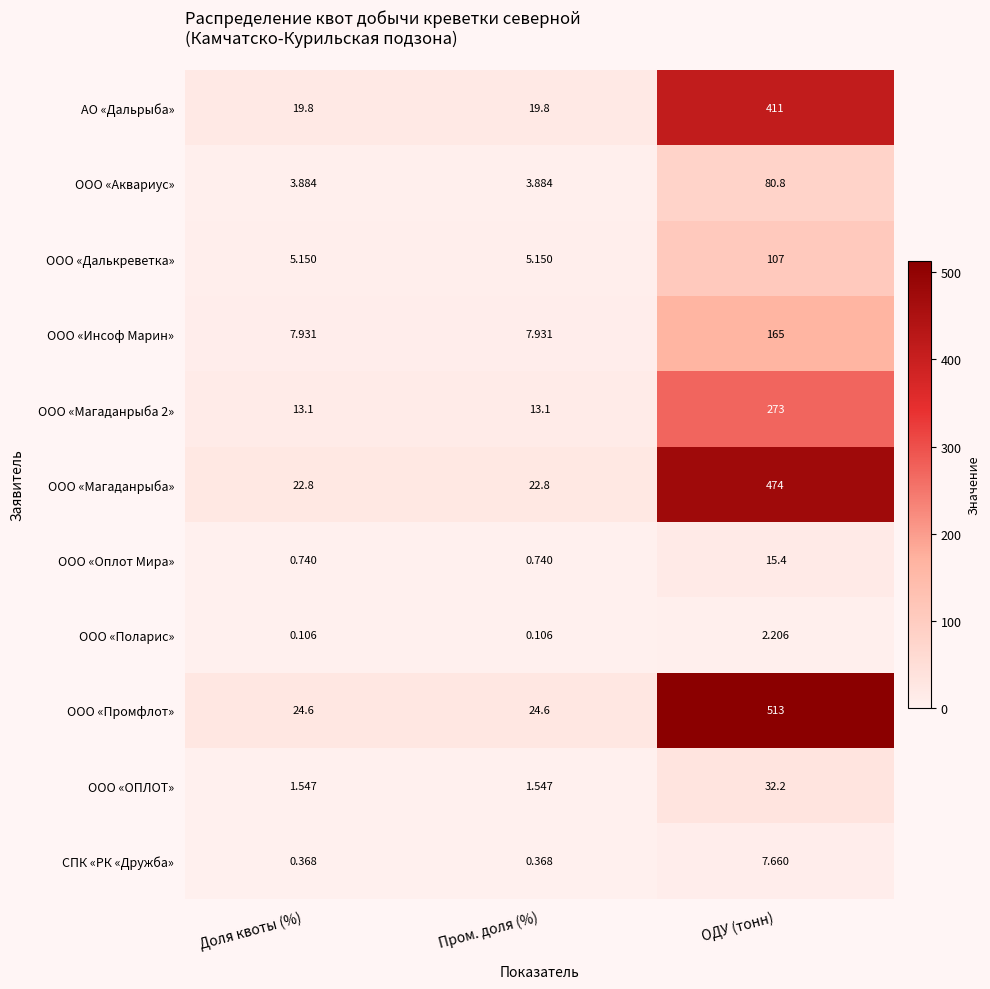

Which series has the widest spread of values?

ООО «Промфлот»